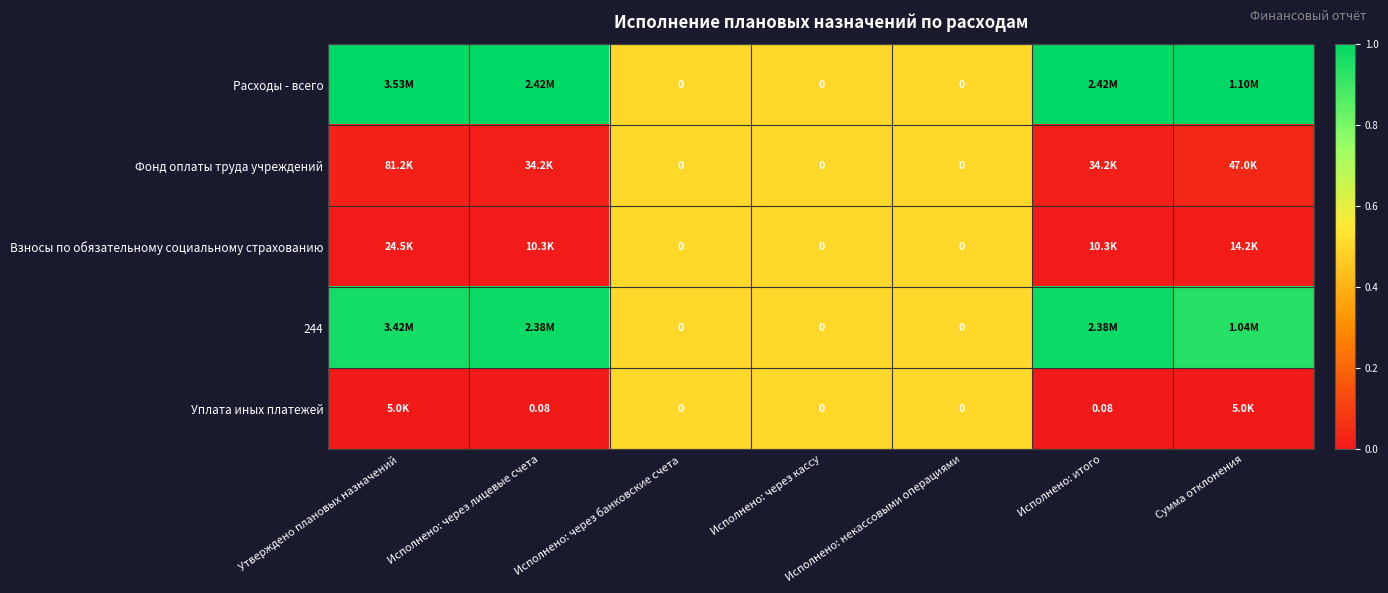

Which series has the largest total across all categories?

Расходы - всего